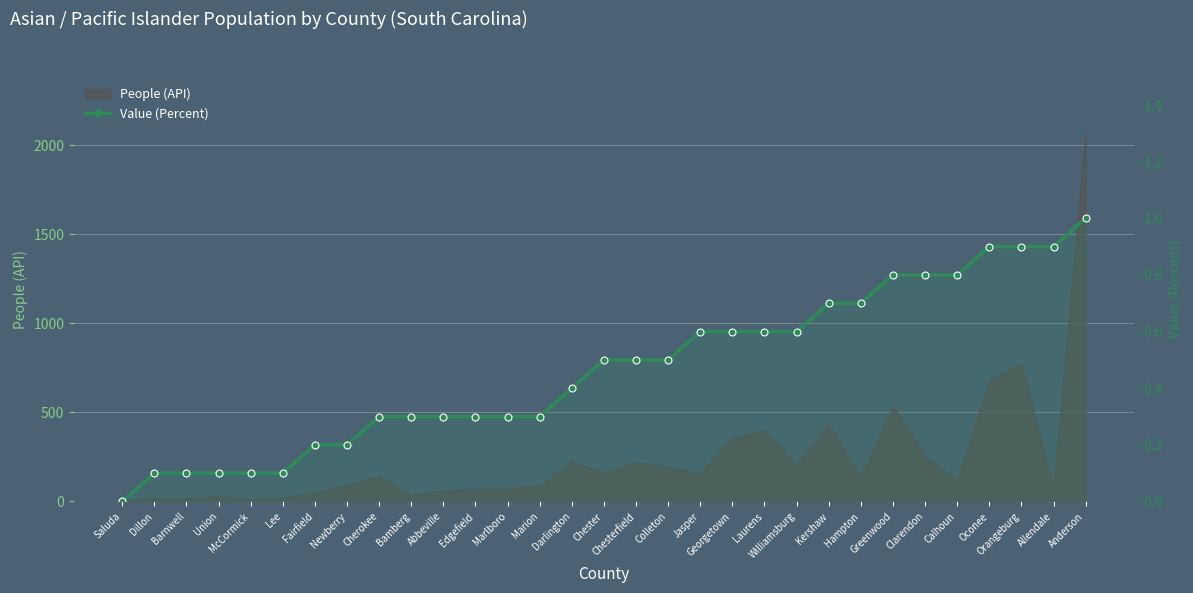

True or false: there are more than 1 points higher than both neighbors.

False